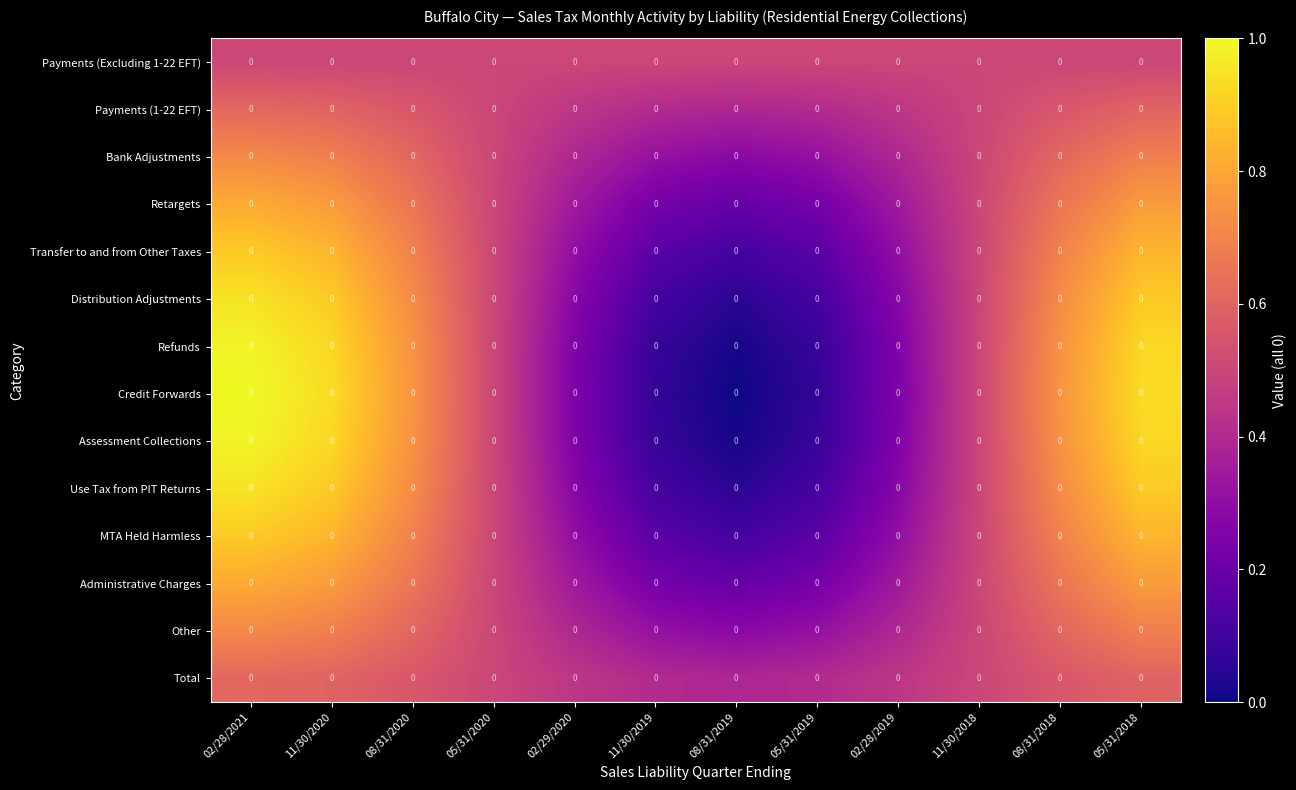

At which category is the sum across all series the highest?

02/28/2021